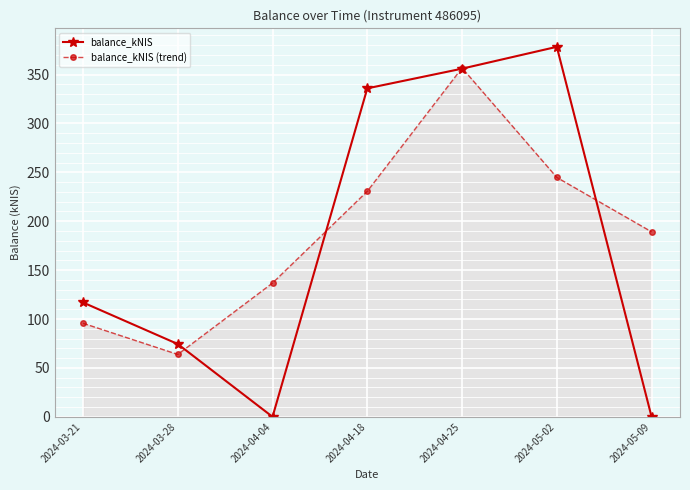

At which label does balance_kNIS reach its peak?

2024-05-02